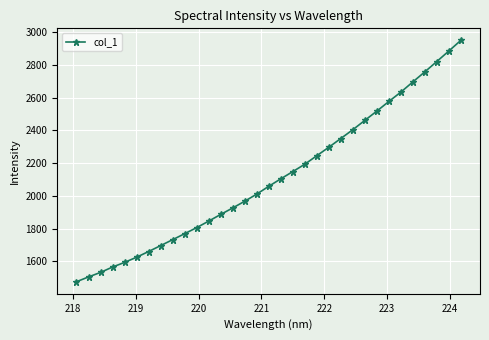

True or false: the data has more than 2 interior local peaks.

False